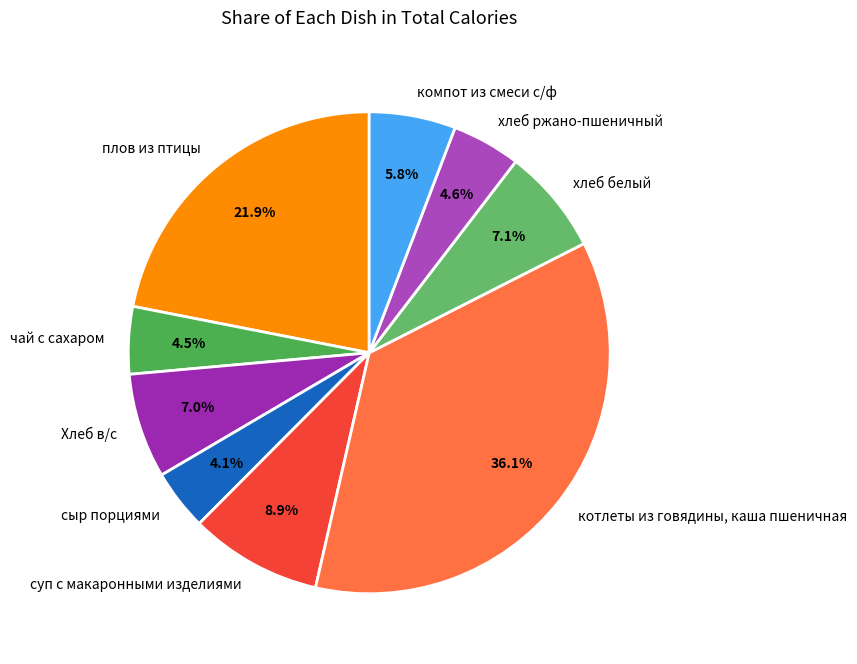

To the nearest percent, what portion does Хлеб в/с represent?

7%